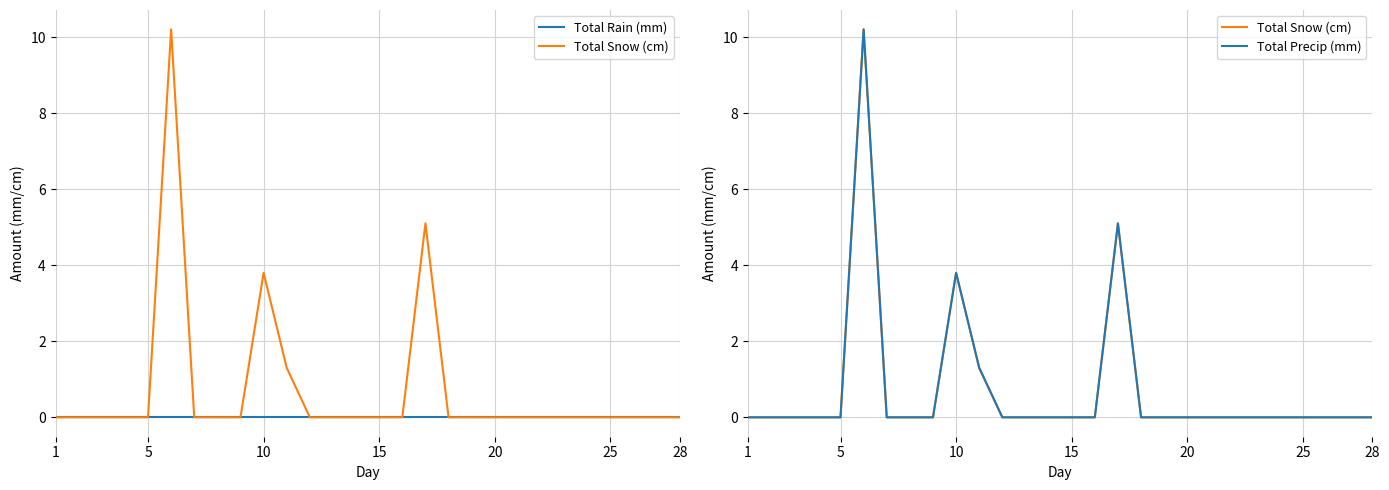

True or false: Total Precip (mm) and Total Snow (cm) intersect in this chart.

False